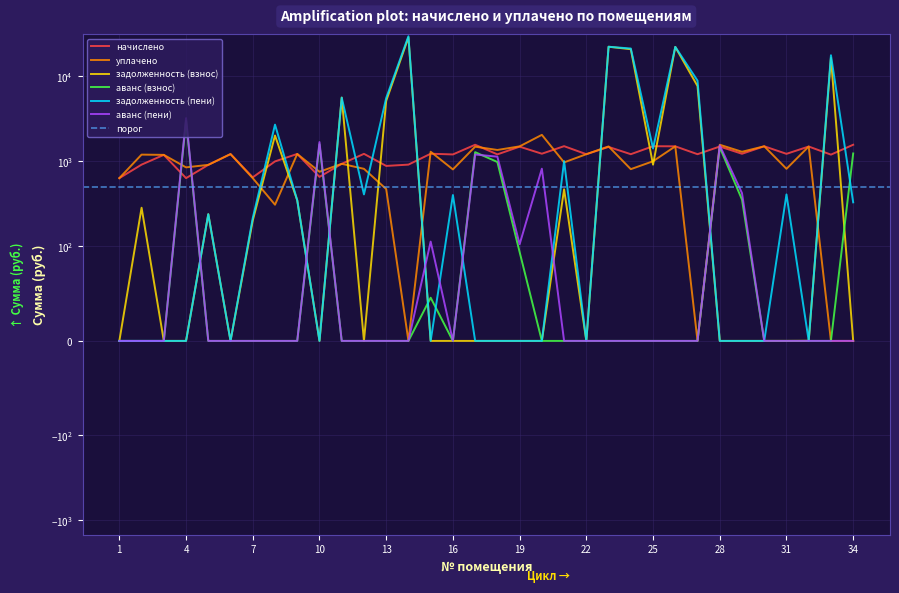

Between 8 and 17, which series saw the biggest shift?

задолженность (пени)